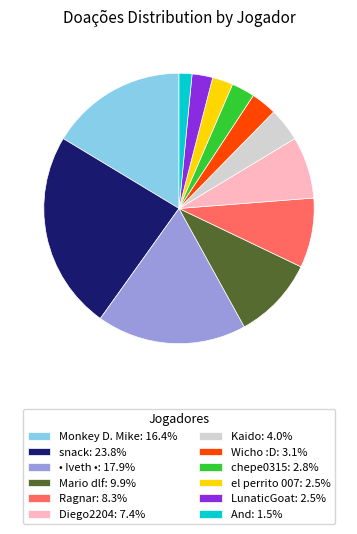

Is Monkey D. Mike: 16.4% the majority of the pie?

No